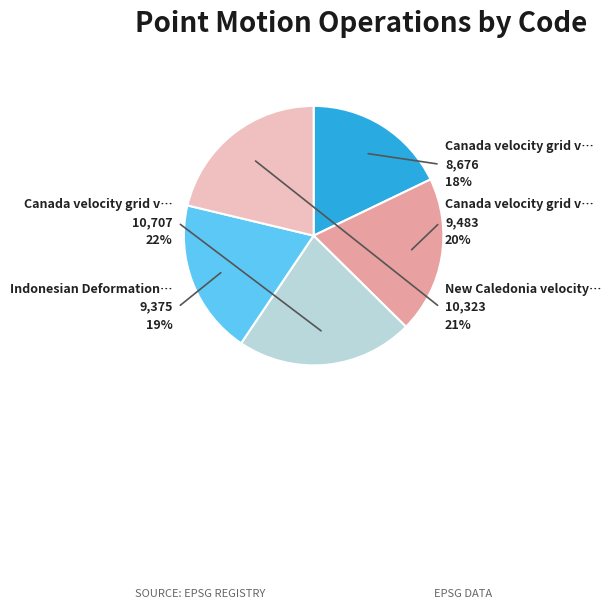

What is the ratio of the value at Canada velocity grid v8 to the value at New Caledonia velocity model 2015?

1.0